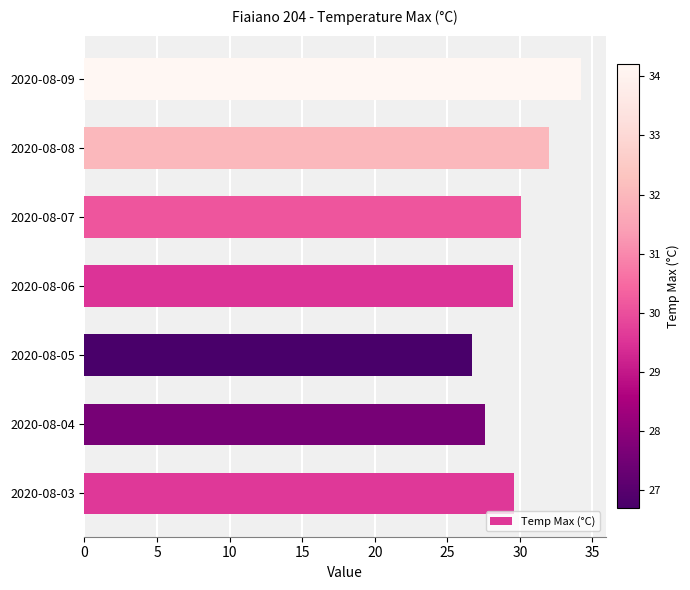

True or false: the data shows 29.6 at 2020-08-03.

True